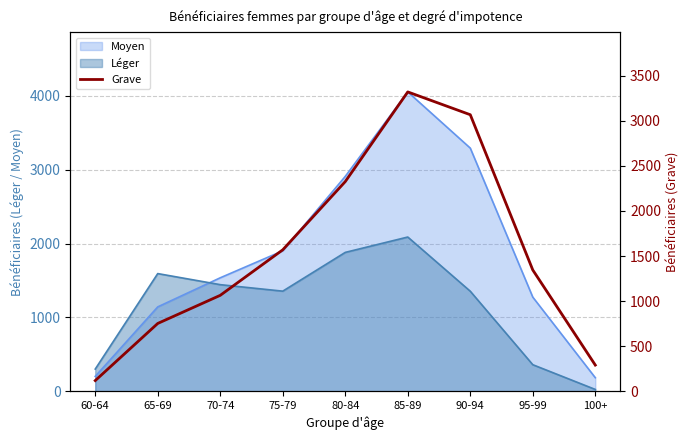

What is the ratio of the value at 80-84 to the value at 85-89?

0.7